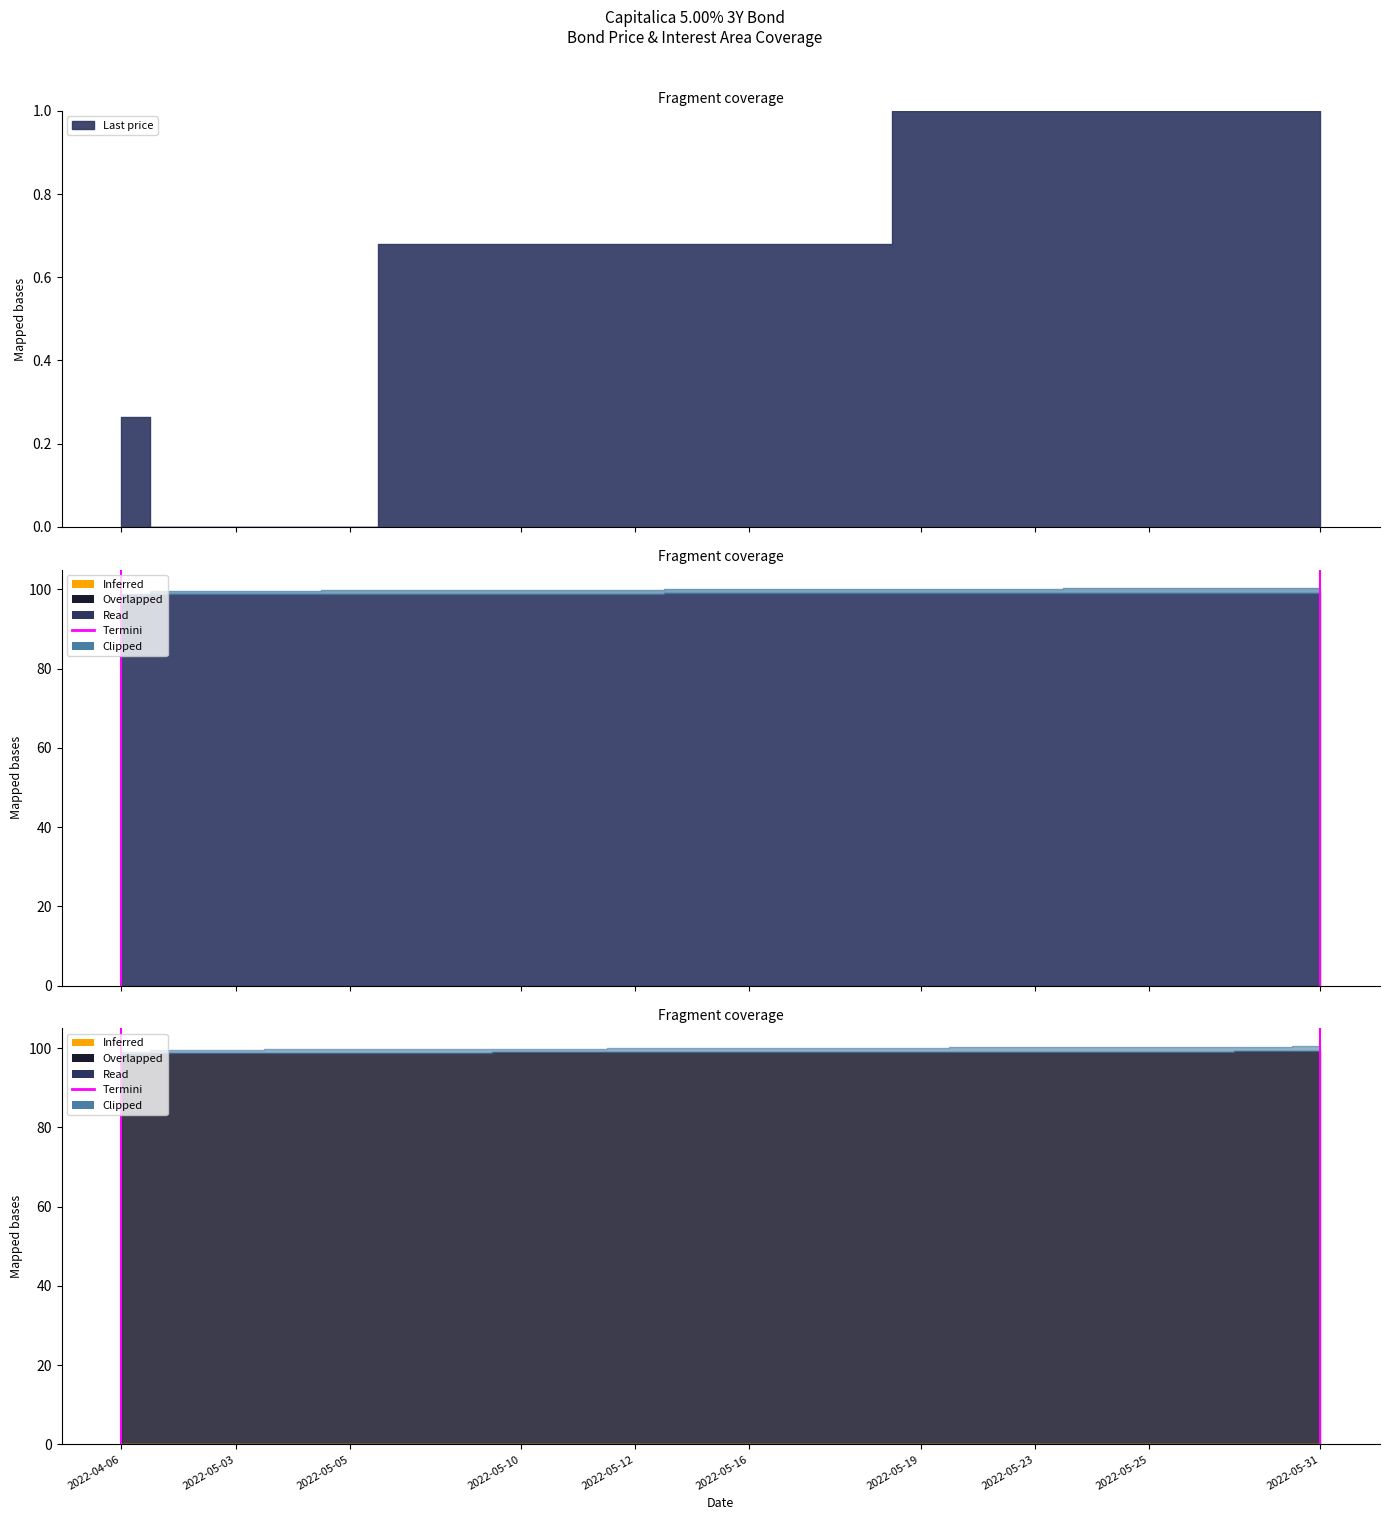

What is the value of the 2nd point from the left?

1